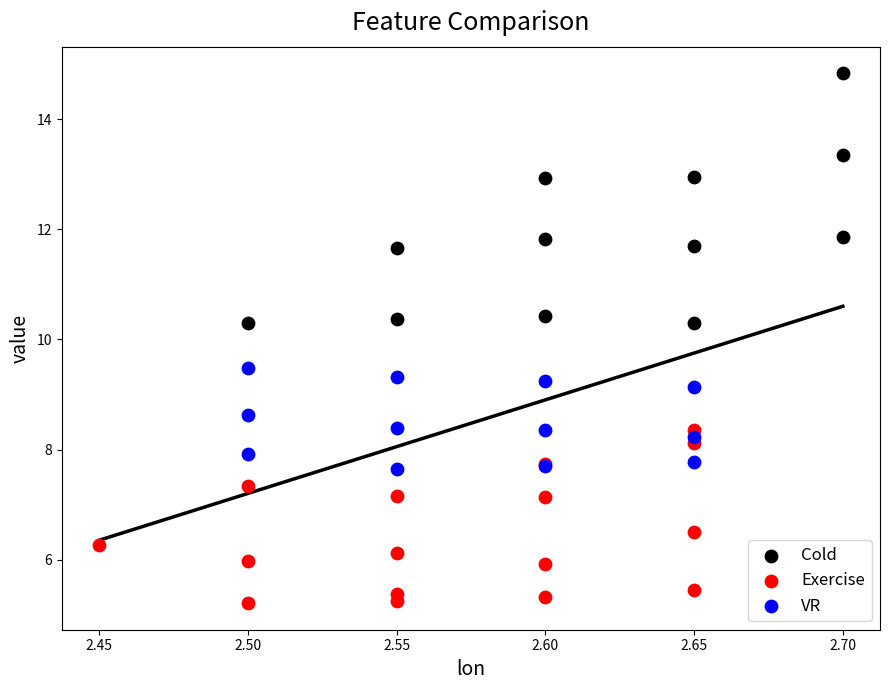

Which series reaches the maximum Y coordinate?

Cold